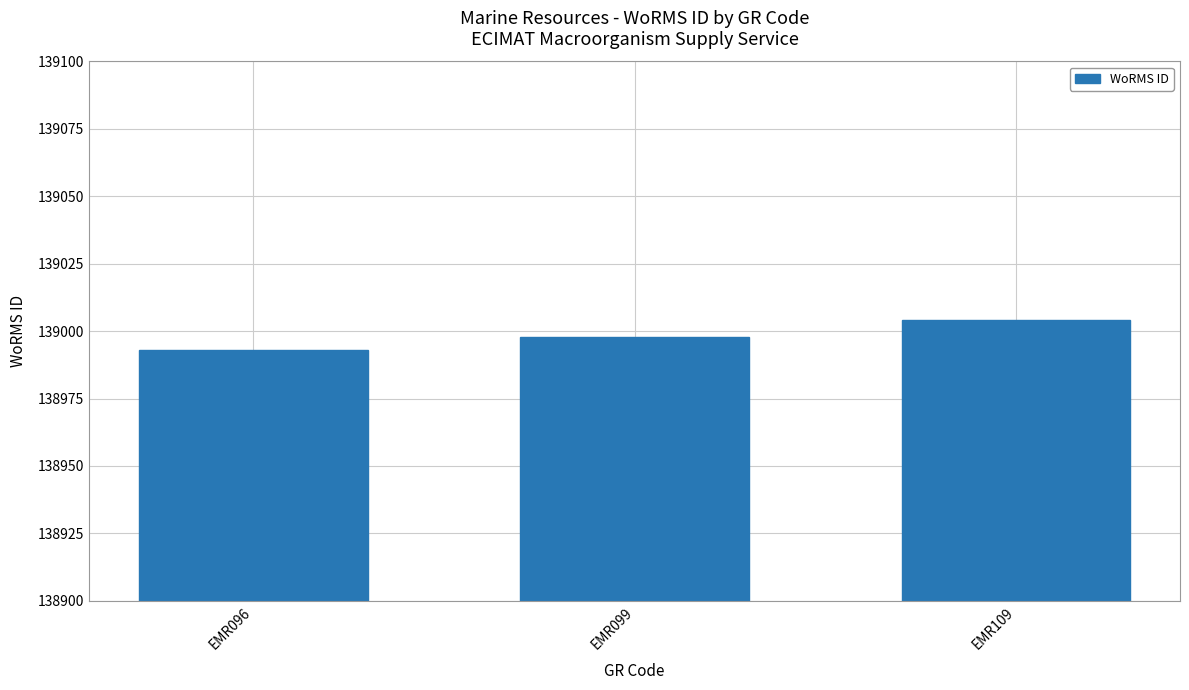

Where is the data nearest to the value 138998?

EMR099